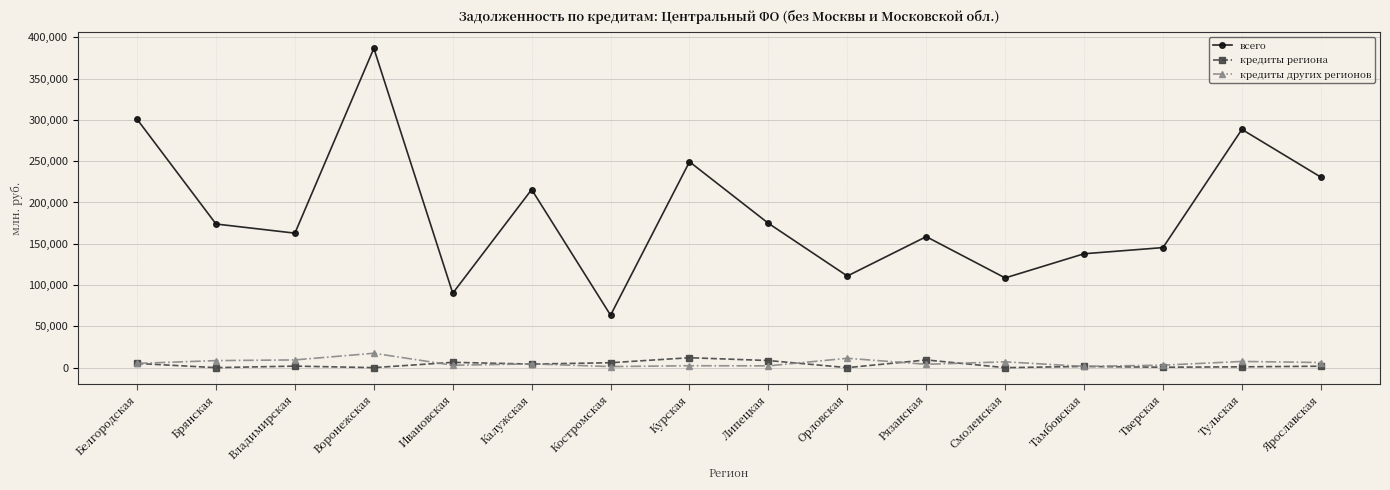

What is the sum of all всего values?

2998217